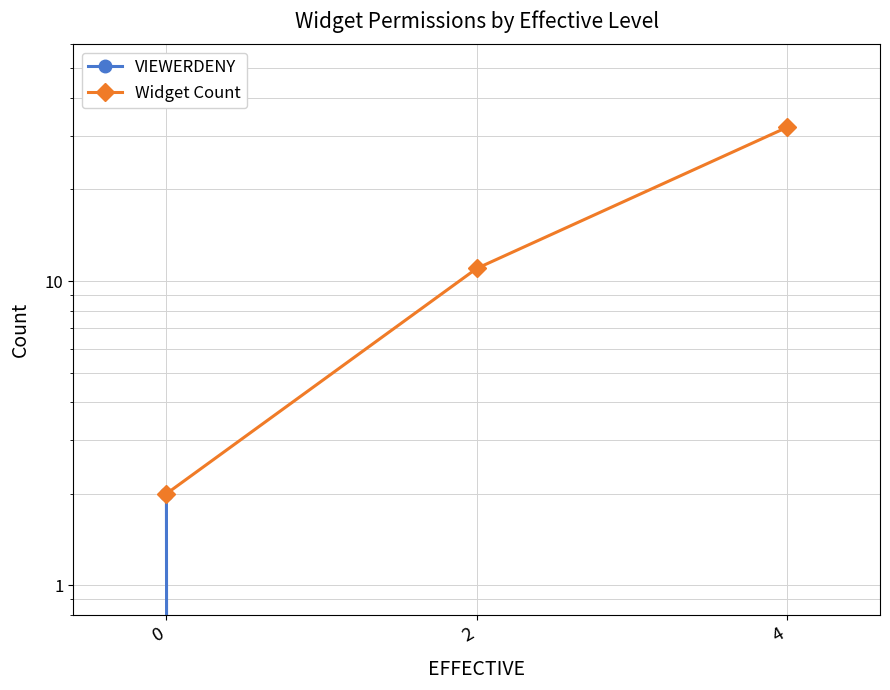

Reading left to right, list all the values displayed in this chart.

VIEWERDENY: 0=2	2=0	4=0
Widget Count: 0=2	2=11	4=32